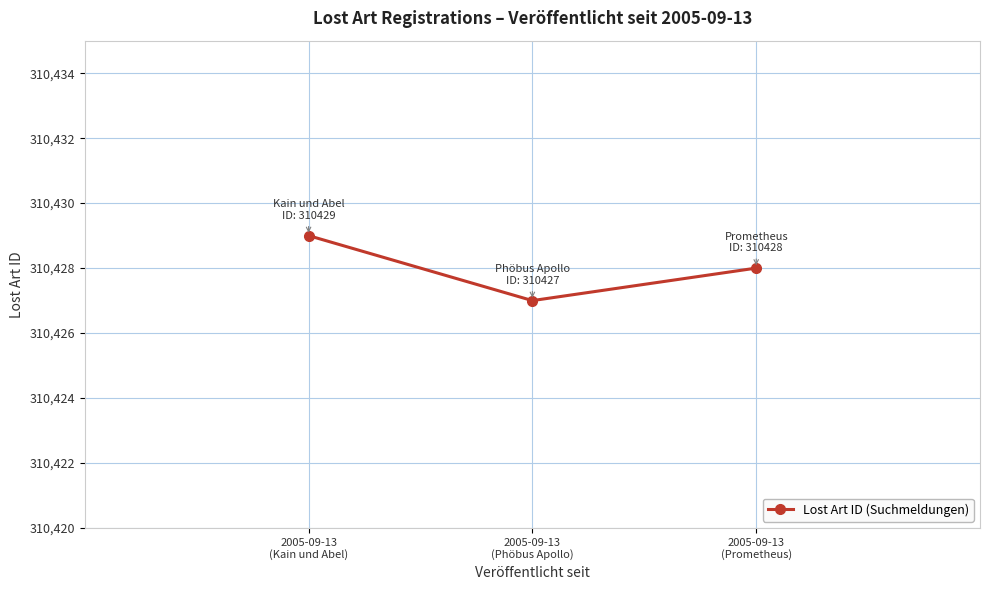

Does the chart have visible grid lines?

Yes